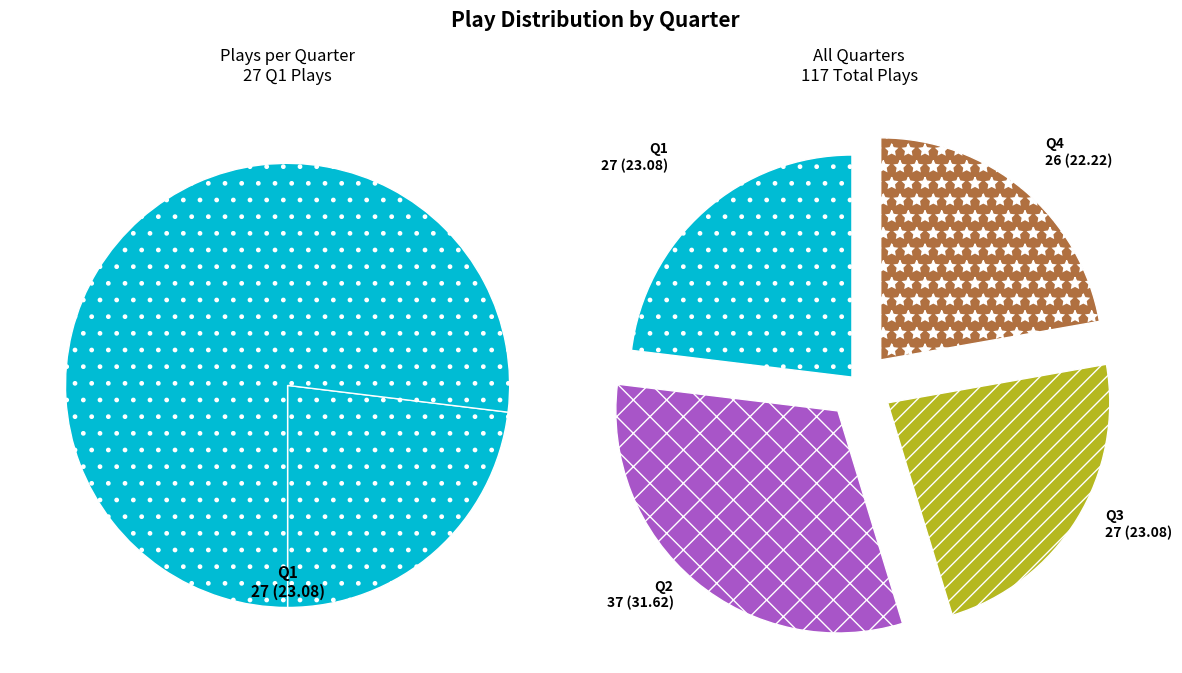

What portion of the pie excludes Q2?

68.4%